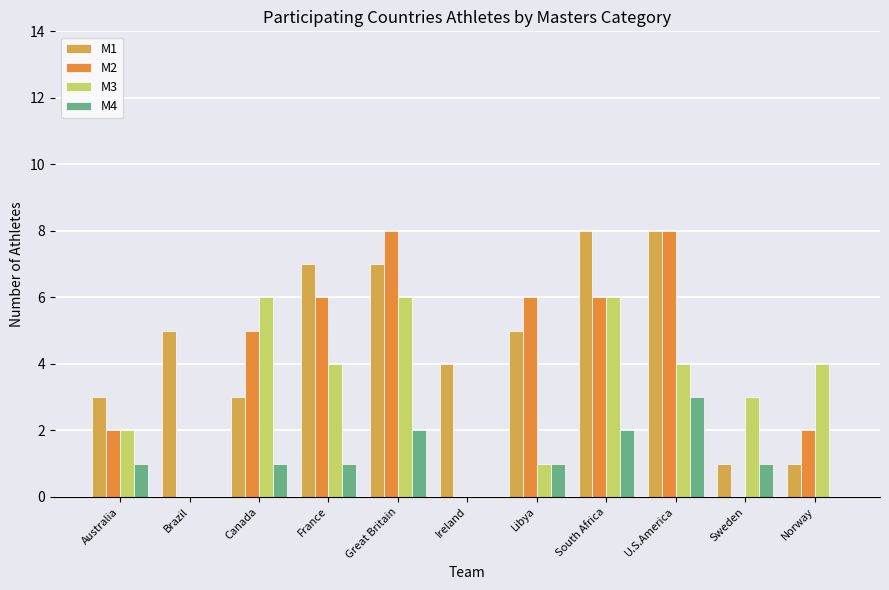

Does the chart contain stacked bars?

No